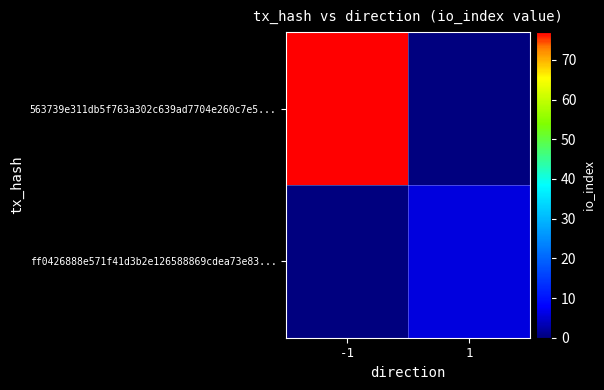

At how many categories does at least one series exceed 23?

1